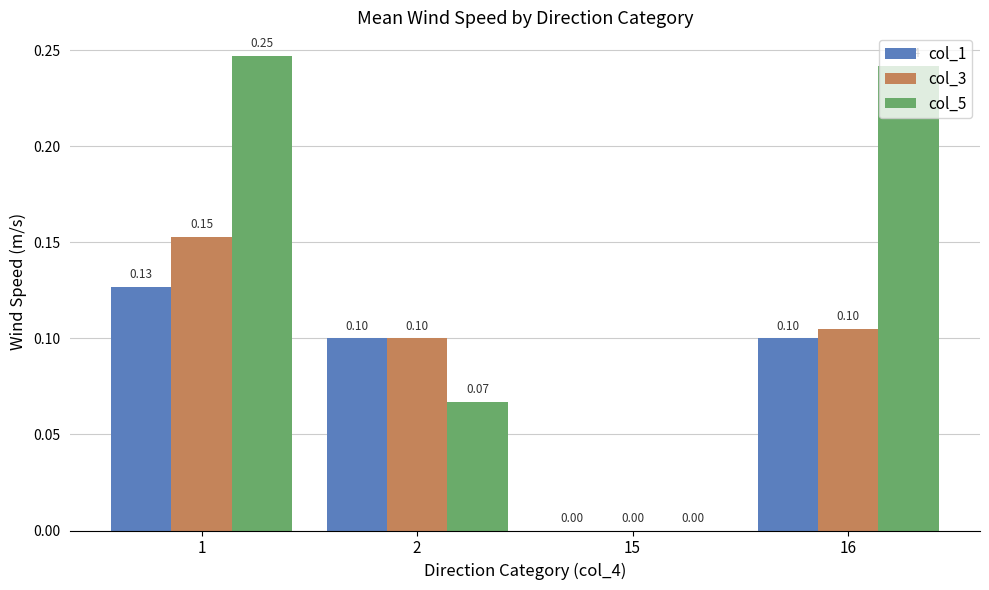

Between 2 and 16, which series saw the biggest shift?

col_5